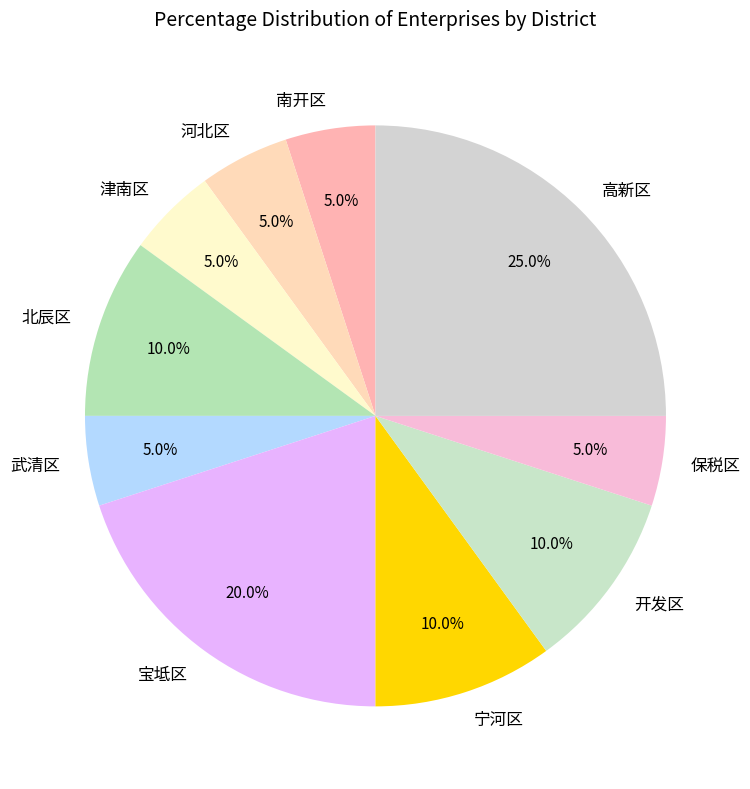

Which category has the biggest portion of the pie?

高新区